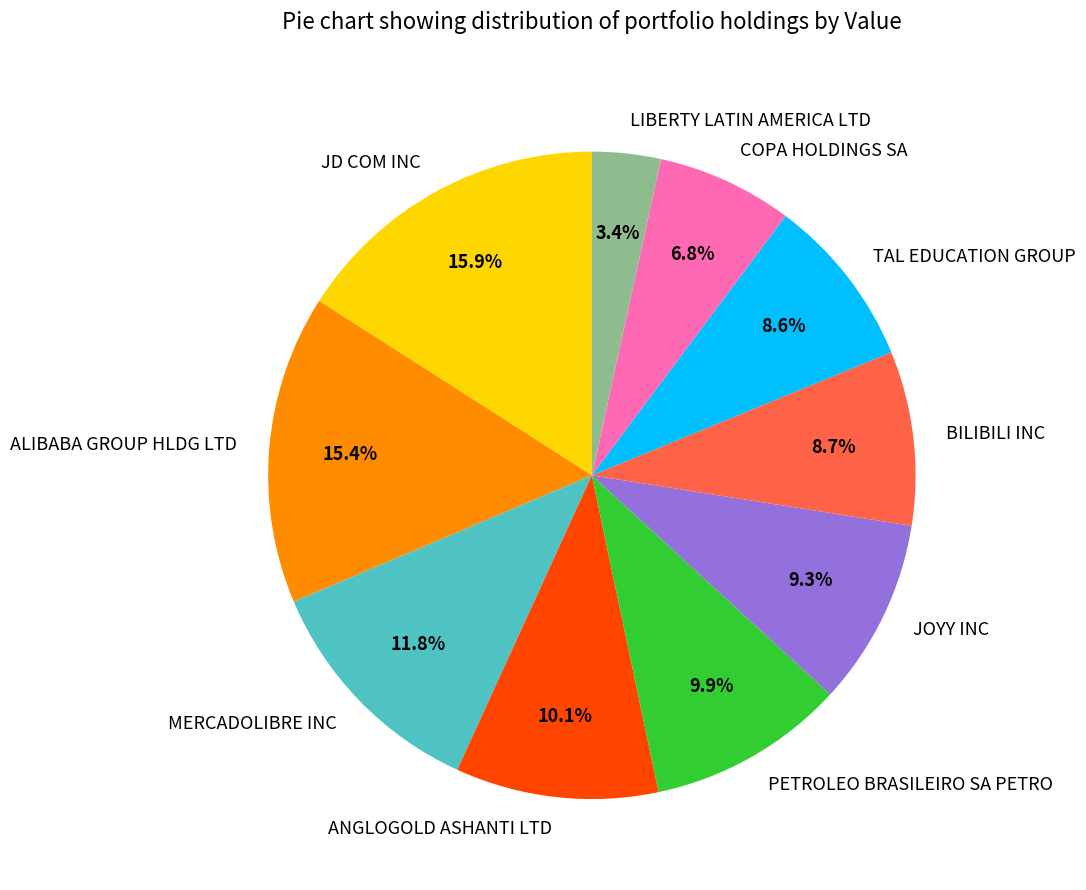

Is the sum of COPA HOLDINGS SA and TAL EDUCATION GROUP greater than half?

No